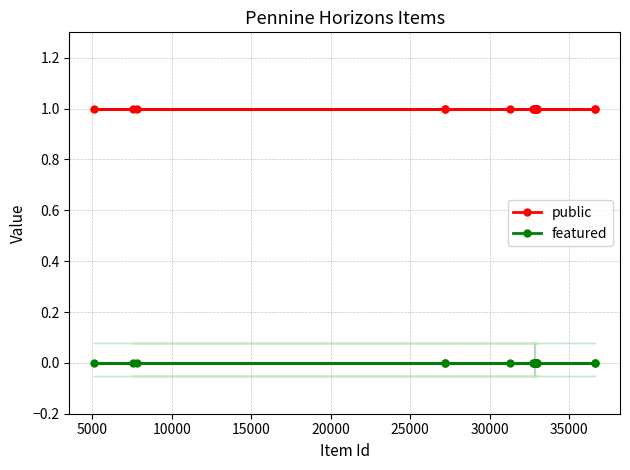

How many series are shown in this chart?

2